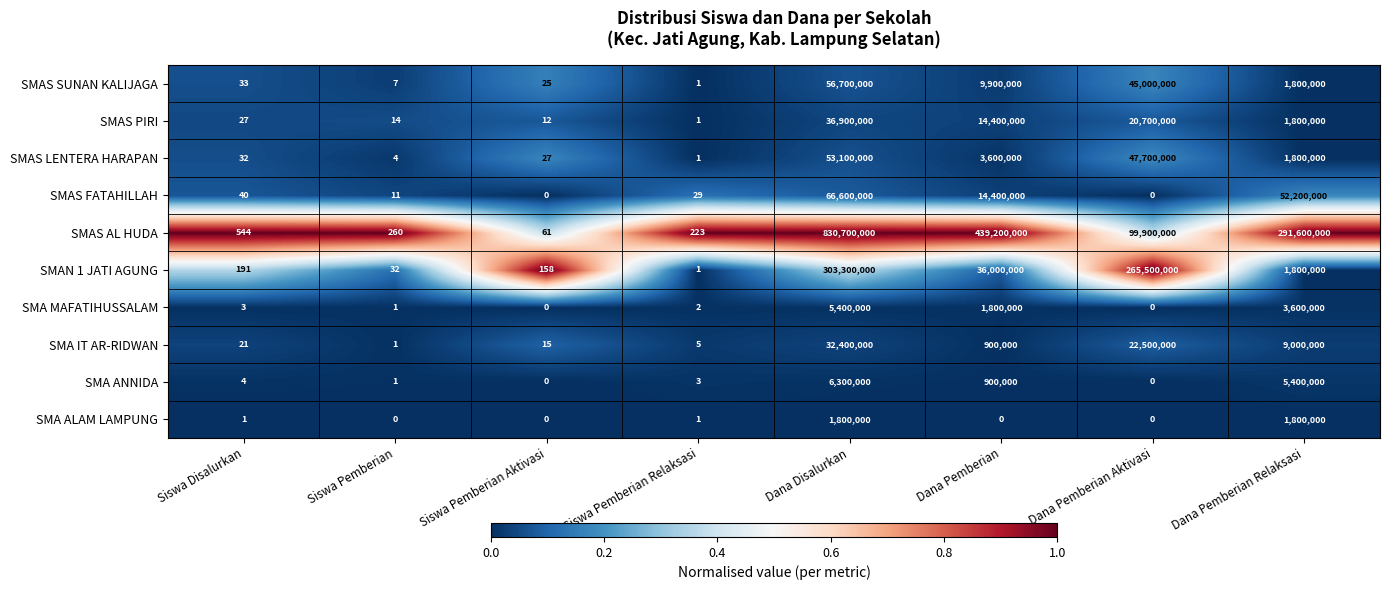

What is the greatest value displayed?

830700000